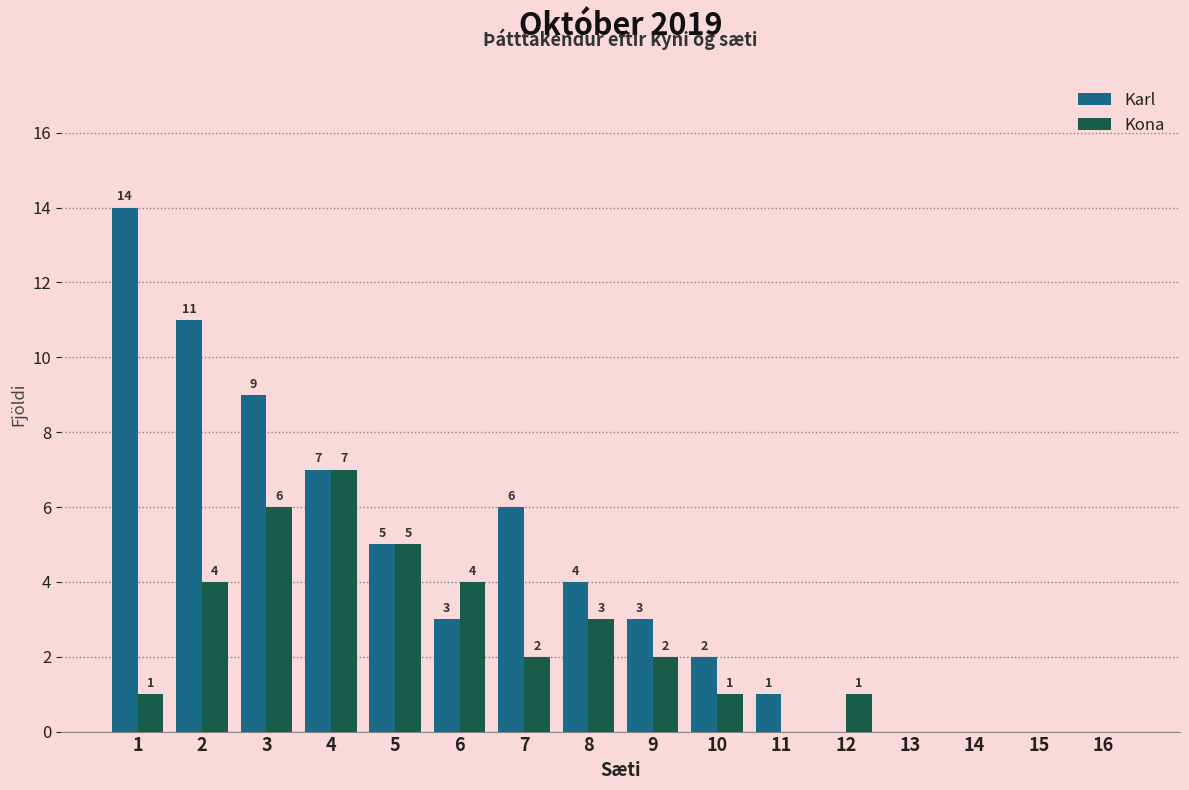

What is the average value of the Karl series?

4